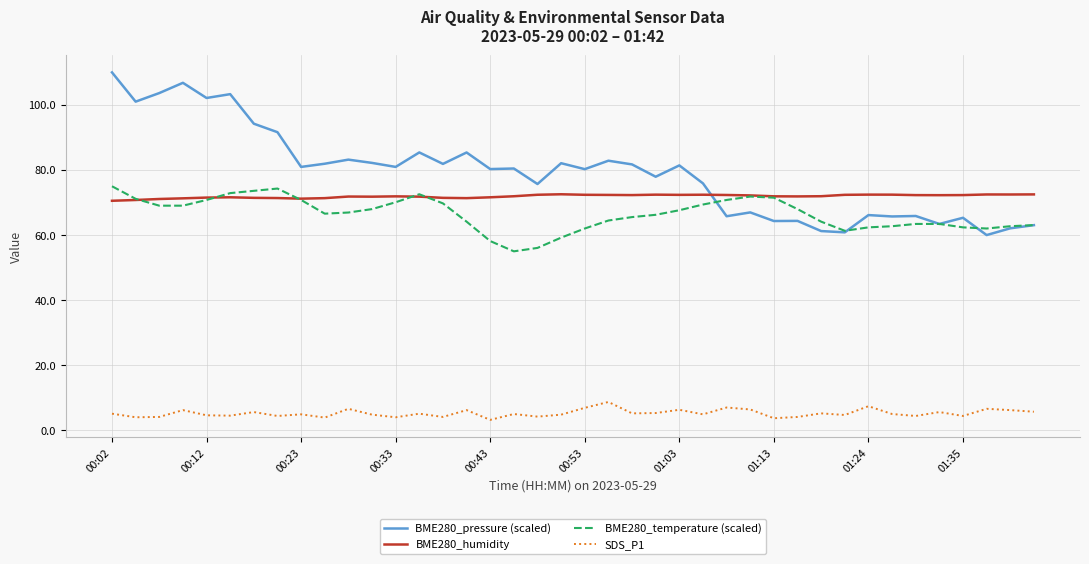

Which series has the widest spread of values?

BME280_pressure (scaled)